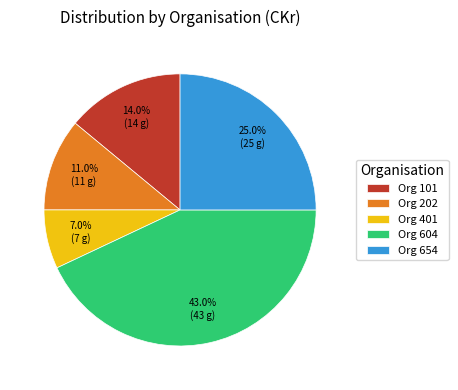

To the nearest percent, what is the average slice percentage?

20%